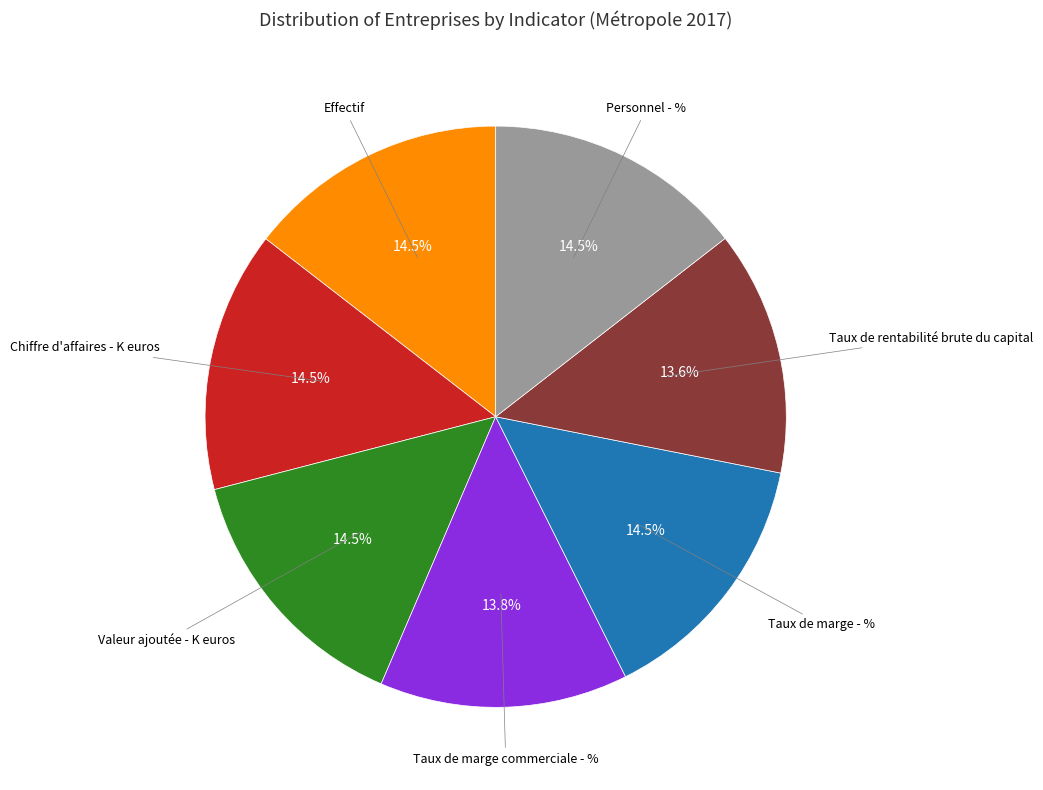

Is there a majority slice in this chart?

No